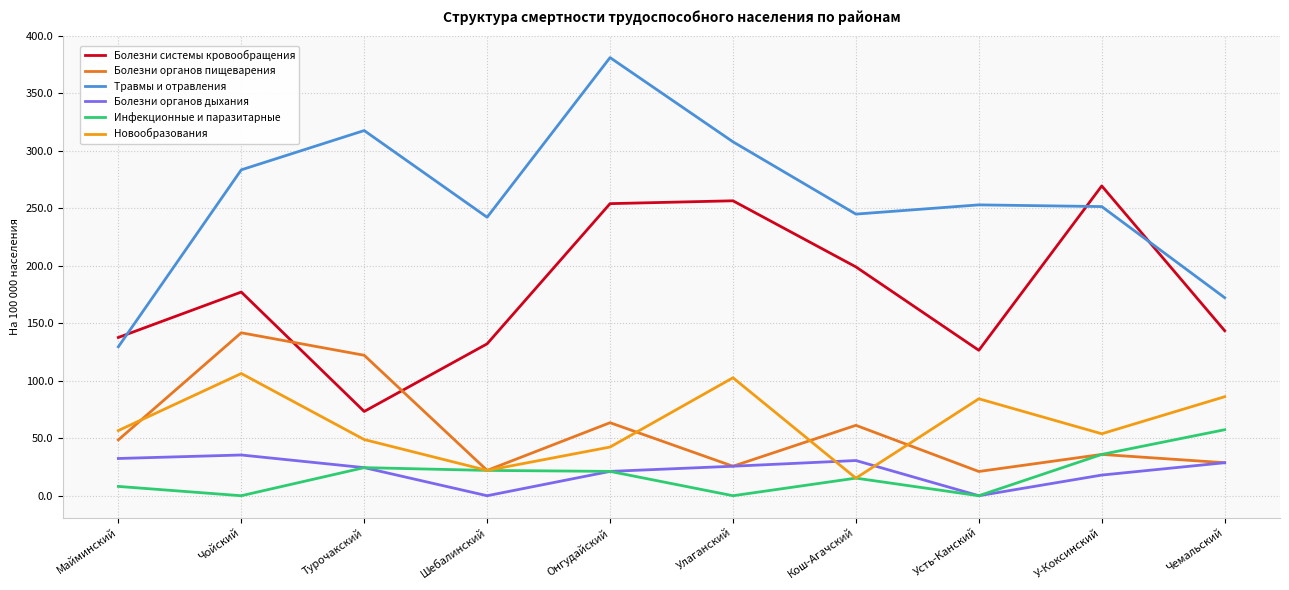

What is the maximum value for Болезни органов дыхания?

35.4